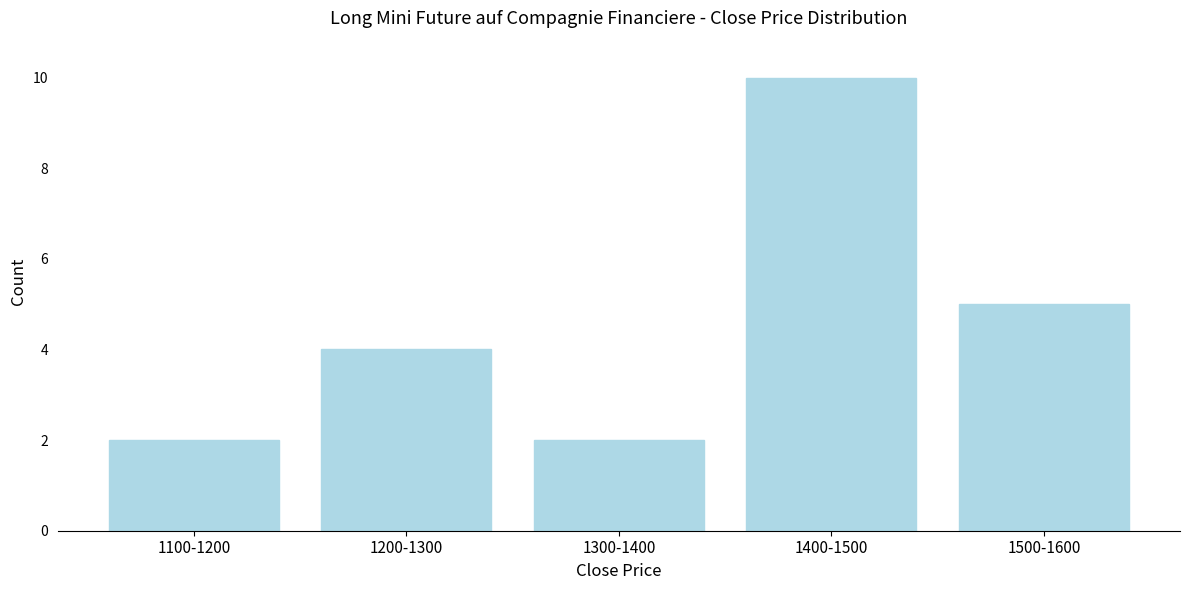

Reading left to right, what are all the values shown in this chart?

1100-1200=2	1200-1300=4	1300-1400=2	1400-1500=10	1500-1600=5